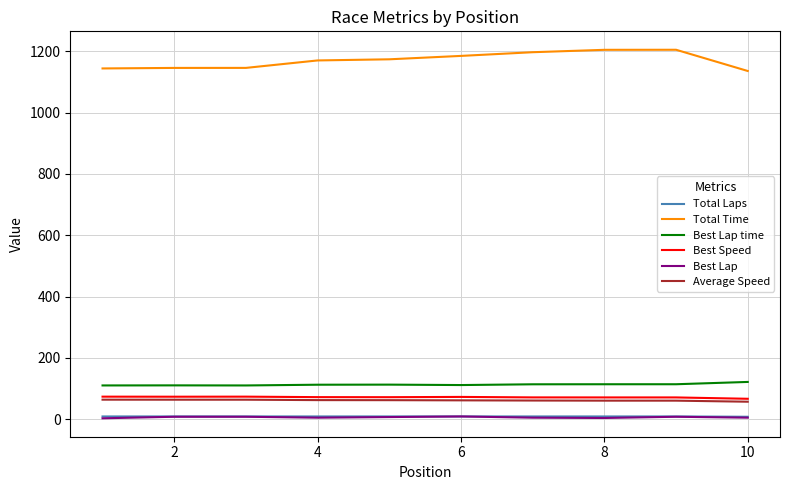

Which series has the largest total across all categories?

Total Time